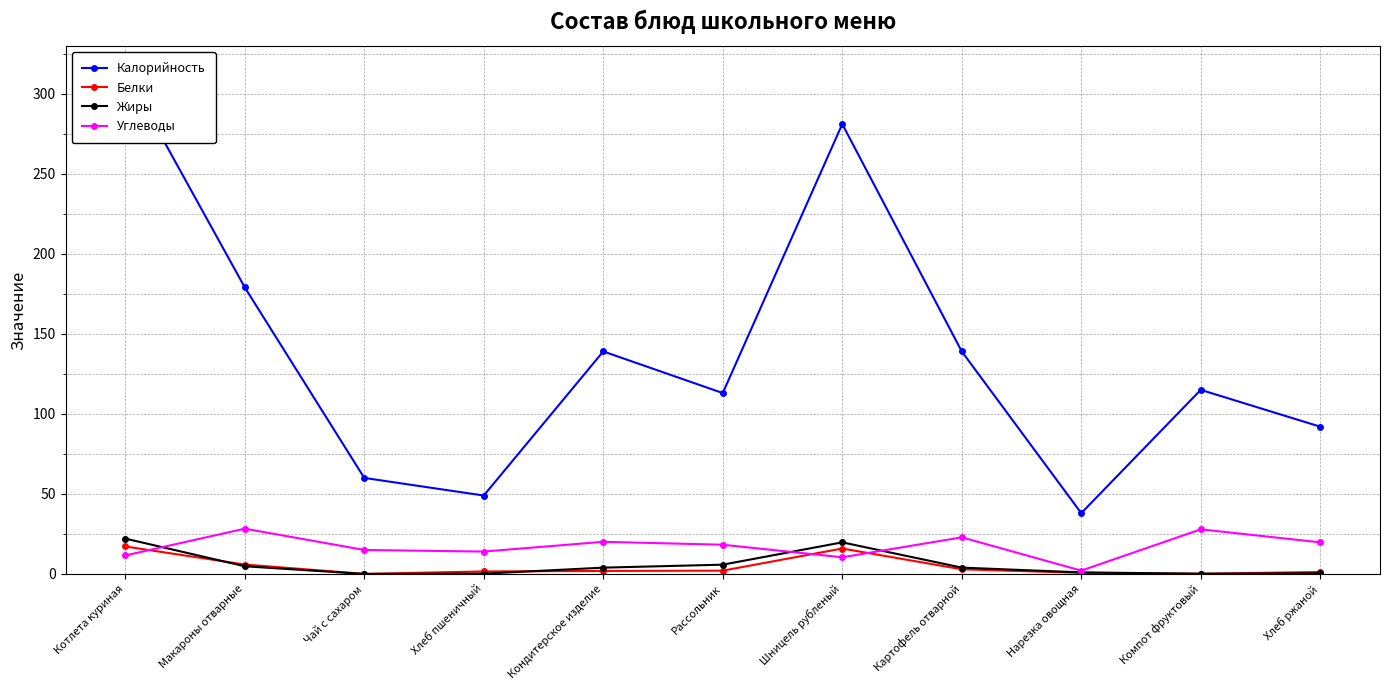

Reading left to right, extract all data points from this chart.

Калорийность: 314.0	179.0	60.0	49.0	139.0	113.0	281.0	139.0	38.0	115.0	92.0
Белки: 17.2	5.9	0.1	1.6	1.9	2.1	15.9	2.9	0.7	0.2	1.2
Жиры: 22.1	4.8	0.0	0.2	4.0	5.8	19.8	4.0	1.0	0.2	0.4
Углеводы: 11.6	28.3	15.0	14.0	20.1	18.3	10.4	22.9	2.1	27.9	19.8